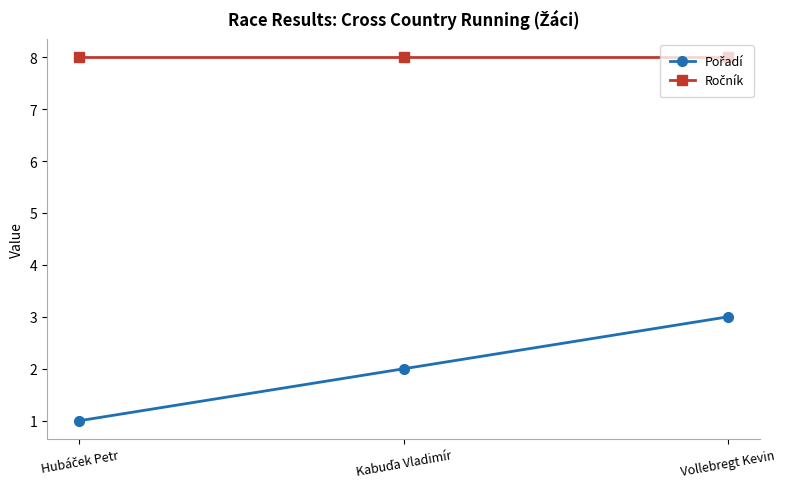

What is the greatest value displayed?

8